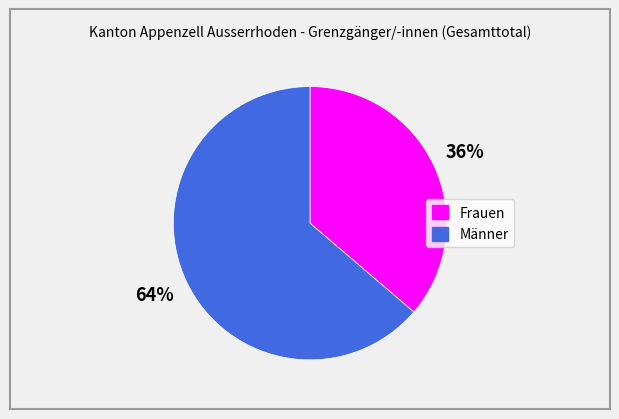

What percentage is the Männer slice, to the nearest percent?

64%